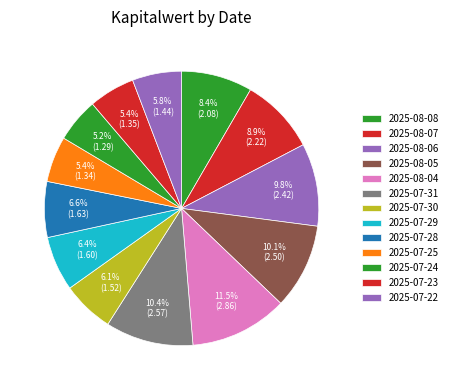

What percentage is NOT represented by 2025-08-05?

89.9%